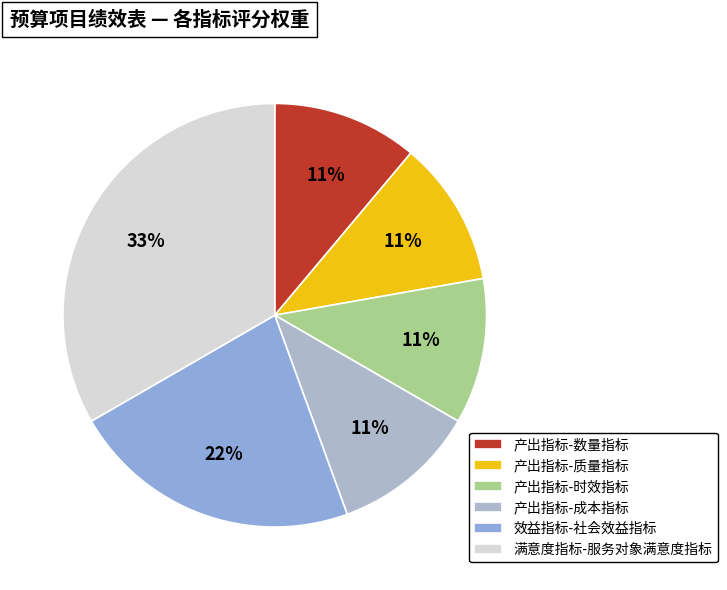

Does 满意度指标-服务对象满意度指标 represent more than half of the total?

No